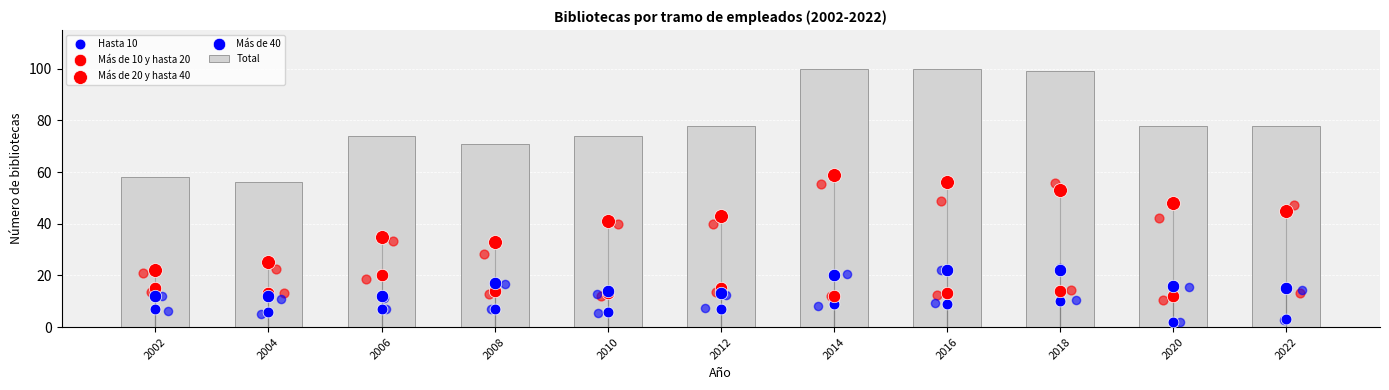

At how many categories does at least one series exceed 8?

11